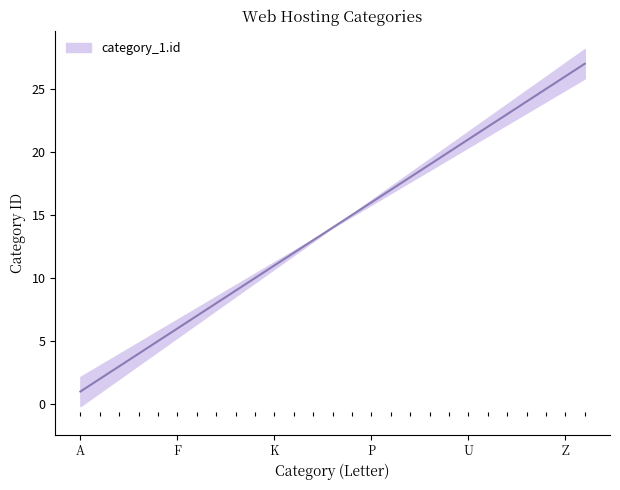

How many data points does each series have?

27